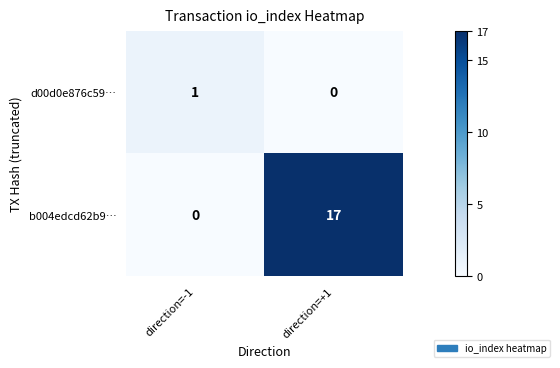

What is the approximate value of b004edcd62b9… at direction=+1?

17